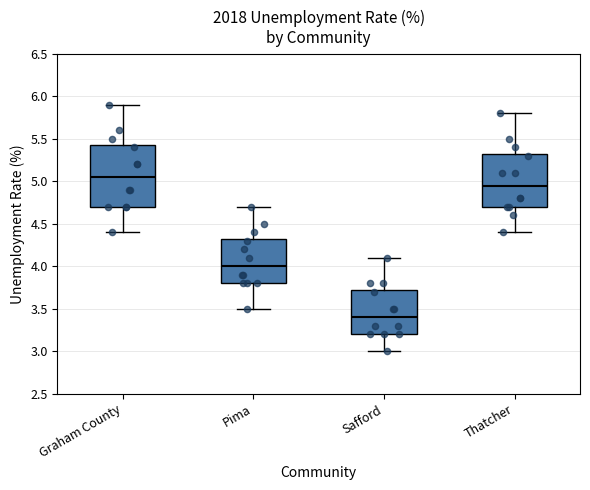

Reading left to right, read every box against the y-axis: the position of its median line, the range the box covers, and the ends of its whiskers. The values are not printed on the chart, so give them approximately, as read against the axis.

Graham County: median 5.05, box 4.70 to 5.45, whiskers 4.40 to 5.90
Pima: median 4.00, box 3.80 to 4.35, whiskers 3.50 to 4.70
Safford: median 3.40, box 3.20 to 3.75, whiskers 3.00 to 4.10
Thatcher: median 4.95, box 4.70 to 5.35, whiskers 4.40 to 5.80